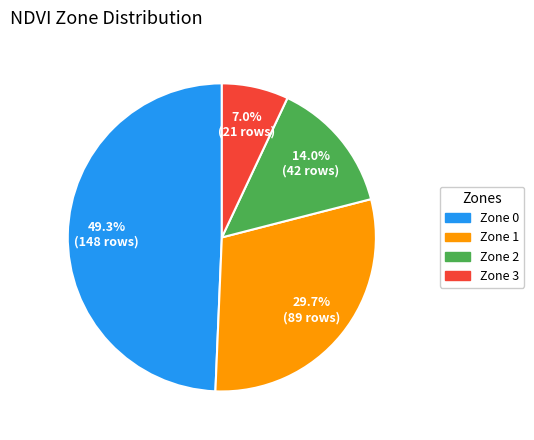

Count the number of slices in the pie.

4